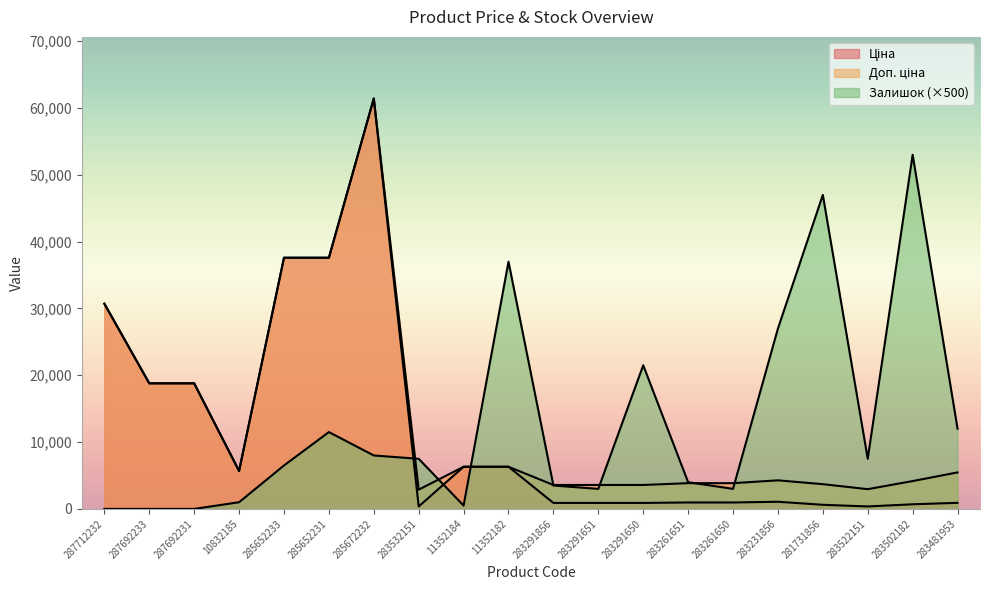

The value of Ціна at 287712232 is 42466.9. True or false?

False